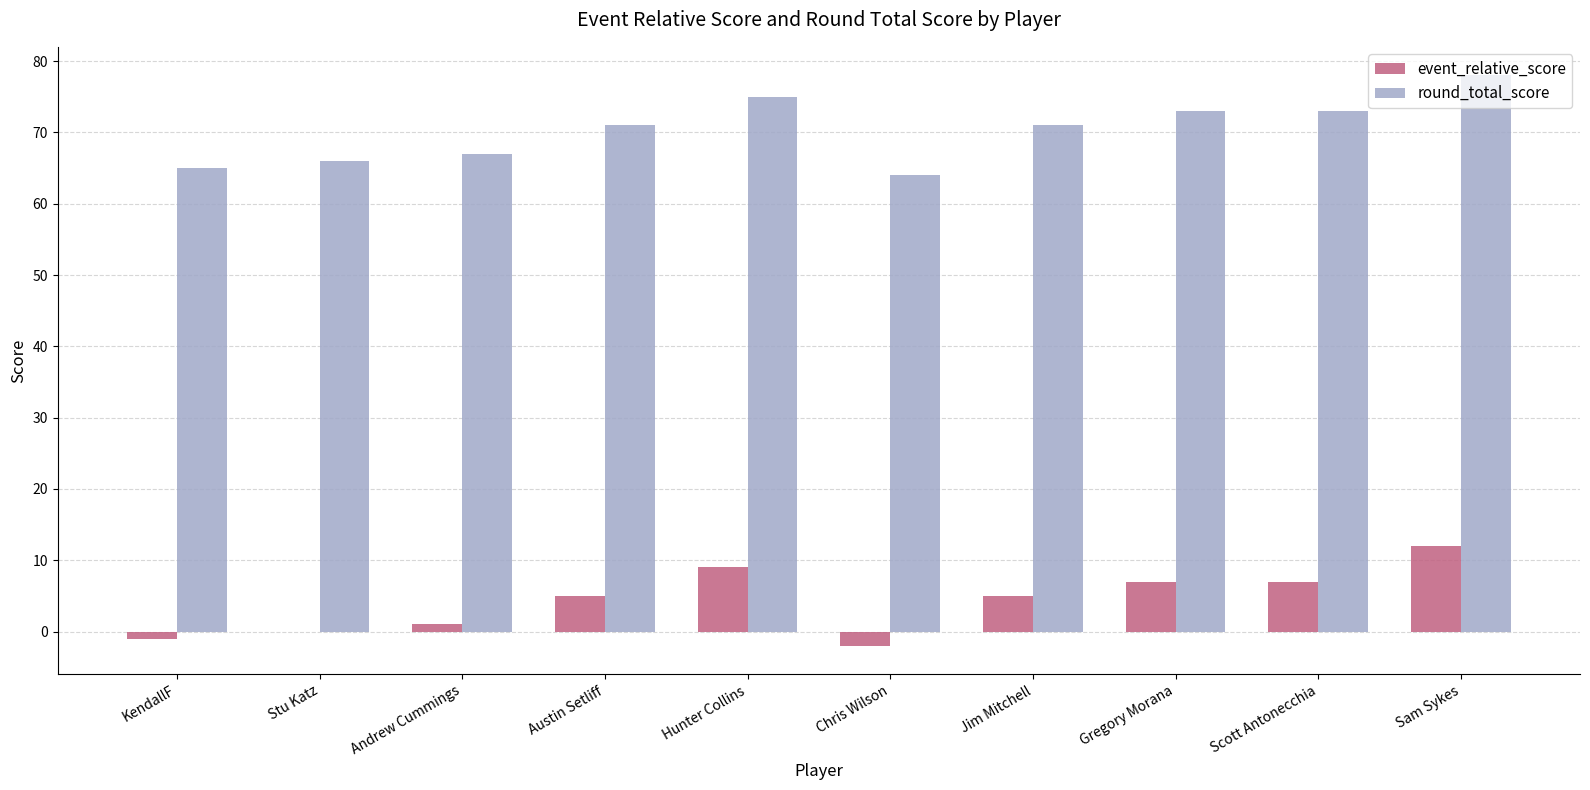

What is the sum of the event_relative_score values at Jim Mitchell and Hunter Collins?

14